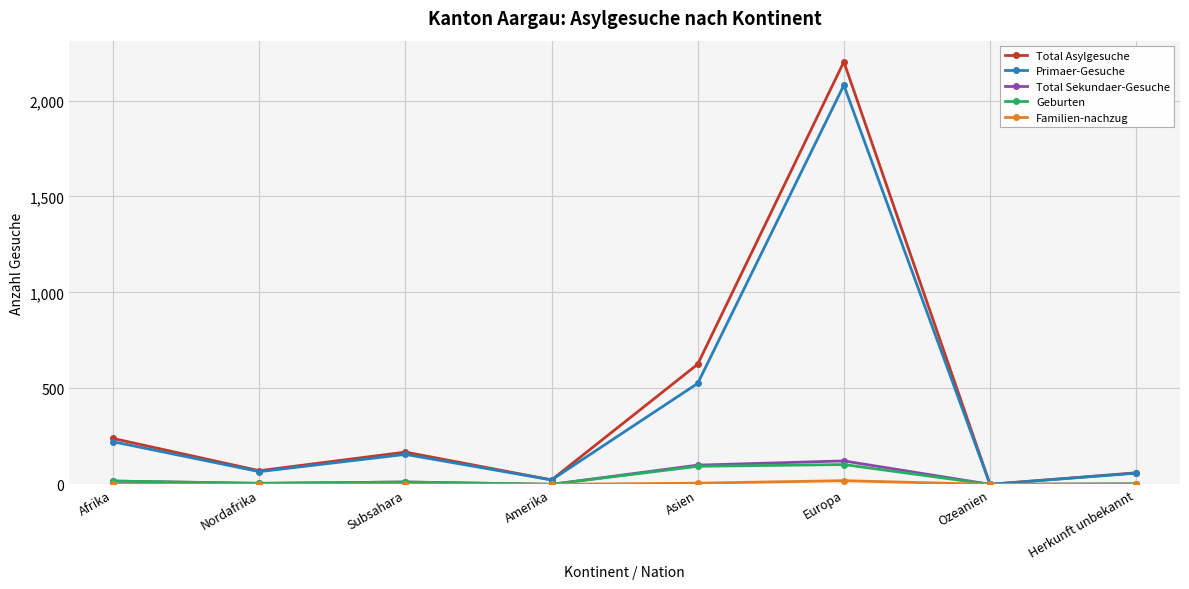

What is the label of the 5th point from the right?

Amerika